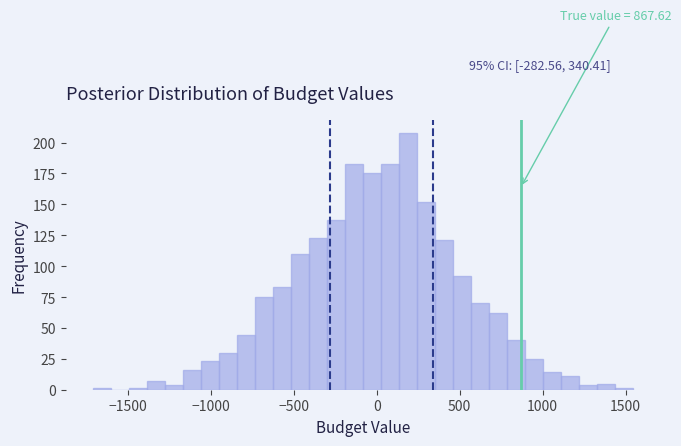

Read against the x-axis, roughly where is the centre of the tallest bar?

200